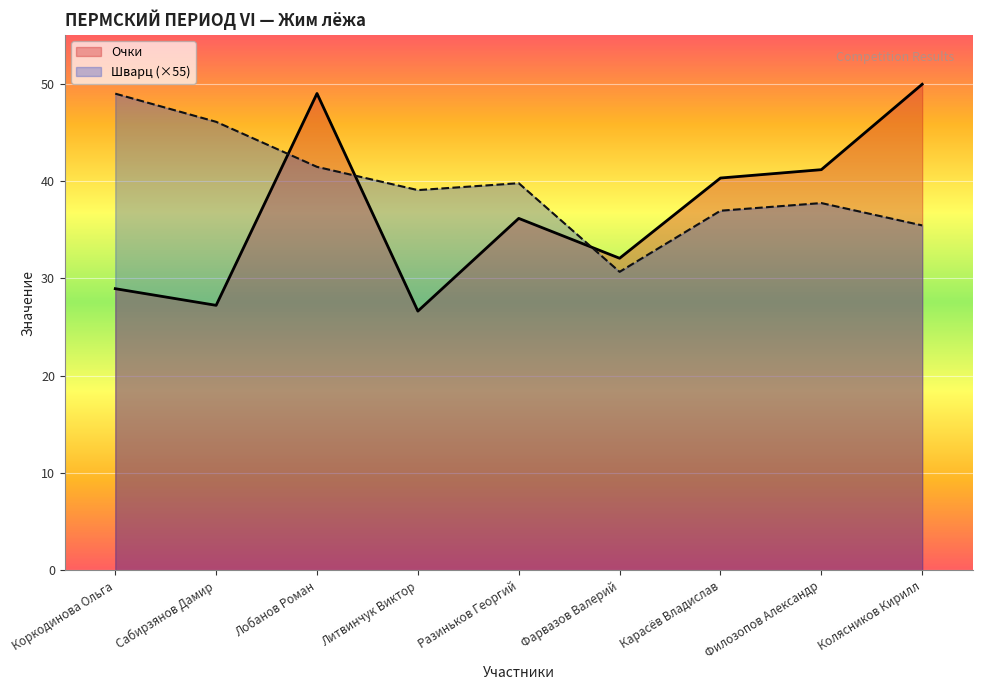

List the labels in order of Шварц value, smallest first.

Фарвазов Валерий, Колясников Кирилл, Карасёв Владислав, Филозопов Александр, Литвинчук Виктор, Разиньков Георгий, Лобанов Роман, Сабирзянов Дамир, Коркодинова Ольга